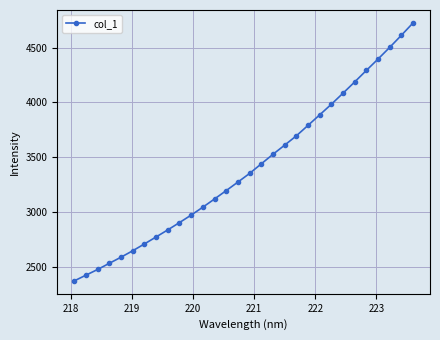

Reading right to left, list all the values displayed in this chart.

4726.9	4613.9	4503.5	4396.9	4293.0	4187.8	4085.0	3983.9	3887.0	3790.9	3695.2	3610.4	3526.8	3439.5	3352.1	3273.2	3195.4	3118.8	3043.9	2971.6	2903.2	2836.5	2771.9	2708.0	2645.8	2587.1	2531.3	2474.8	2422.9	2370.6